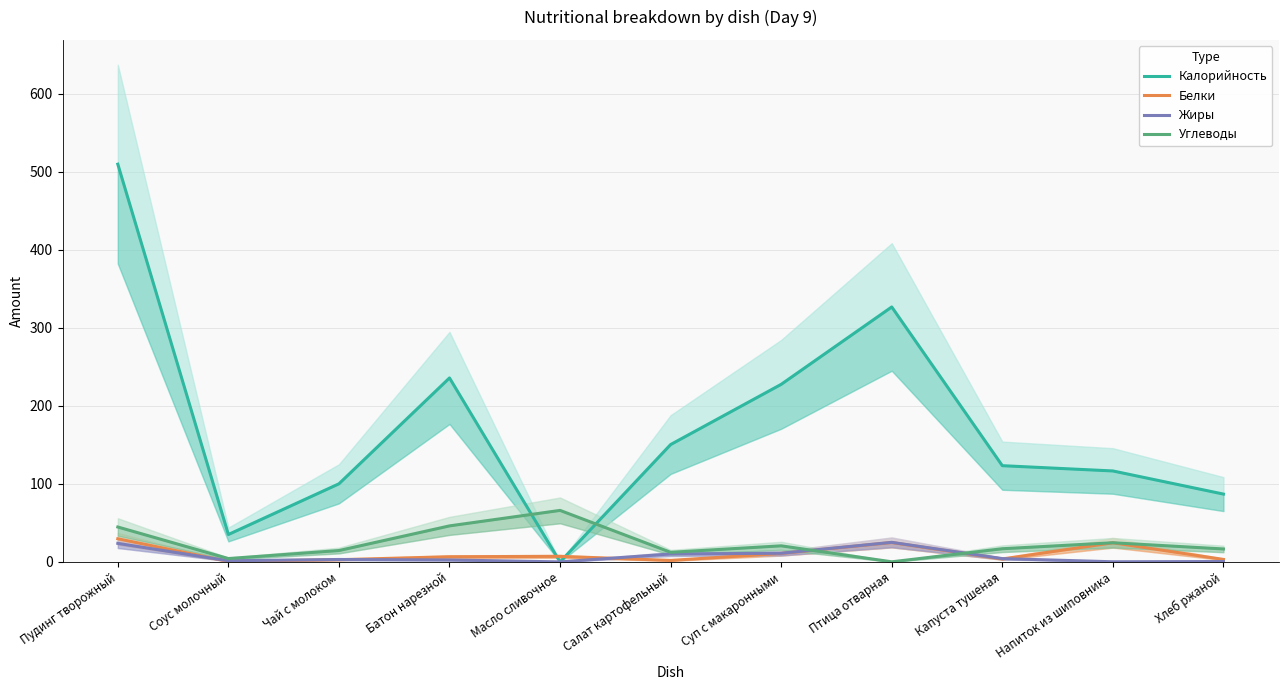

What is the highest value of the Белки series?

29.8